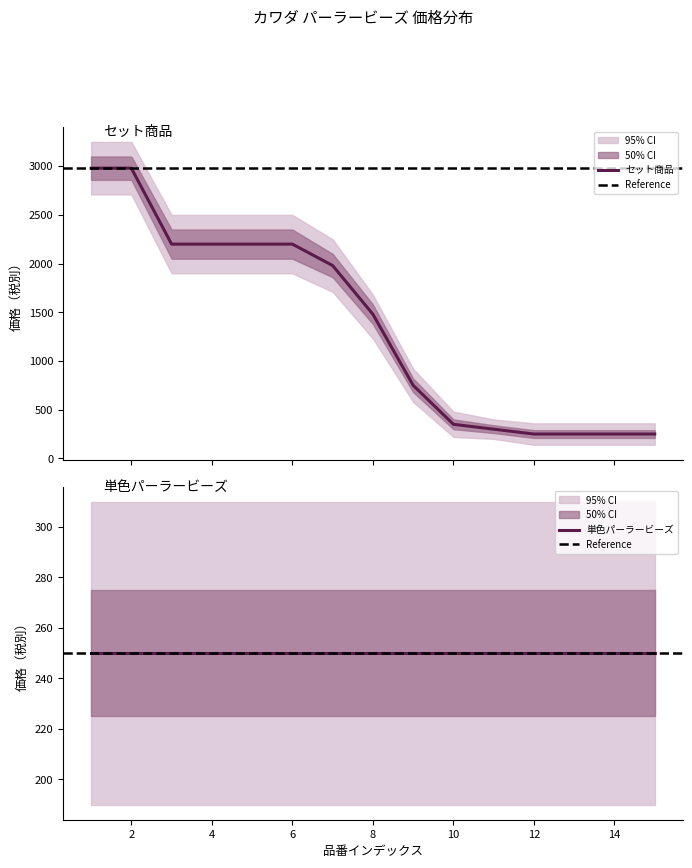

Rank the categories by value from lowest to highest.

12, 13, 14, 15, 11, 10, 9, 8, 7, 3, 4, 5, 6, 1, 2